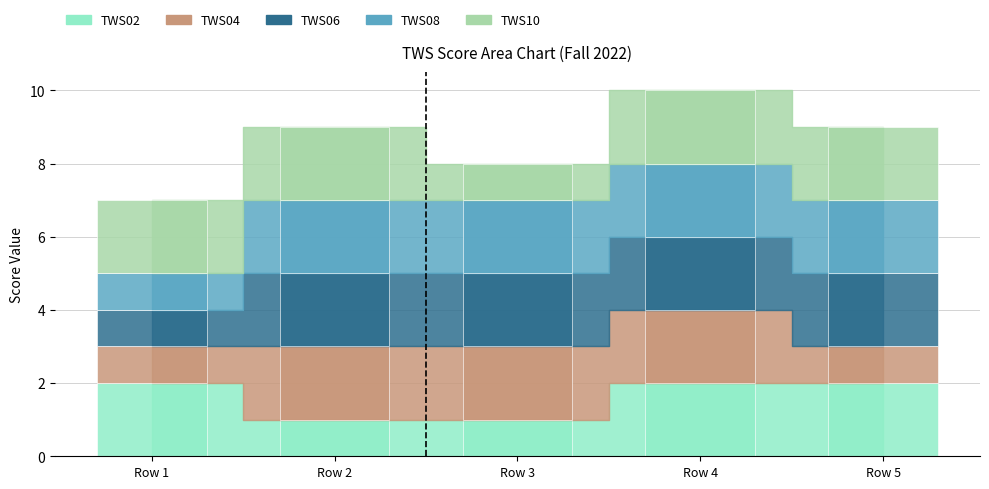

What is the approximate value of TWS02 at Row 2?

1